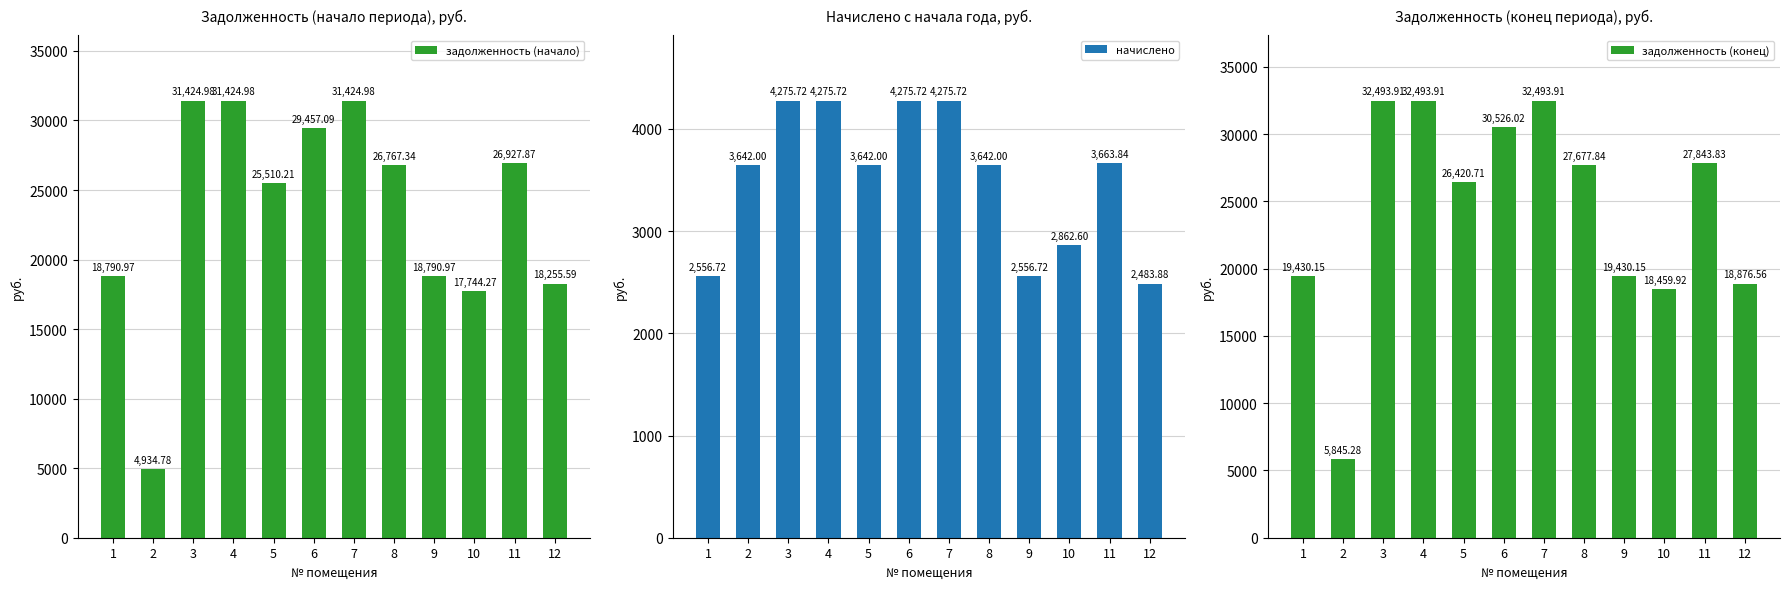

What are all the series names shown in the legend?

задолженность (начало), начислено, задолженность (конец)